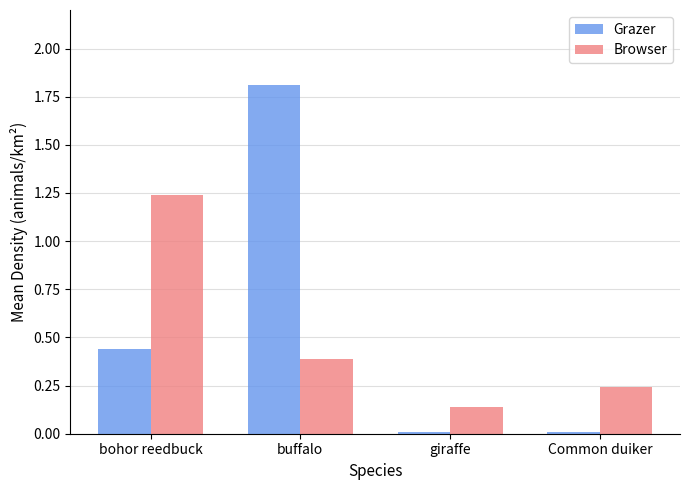

What are all the series names shown in the legend?

Grazer, Browser